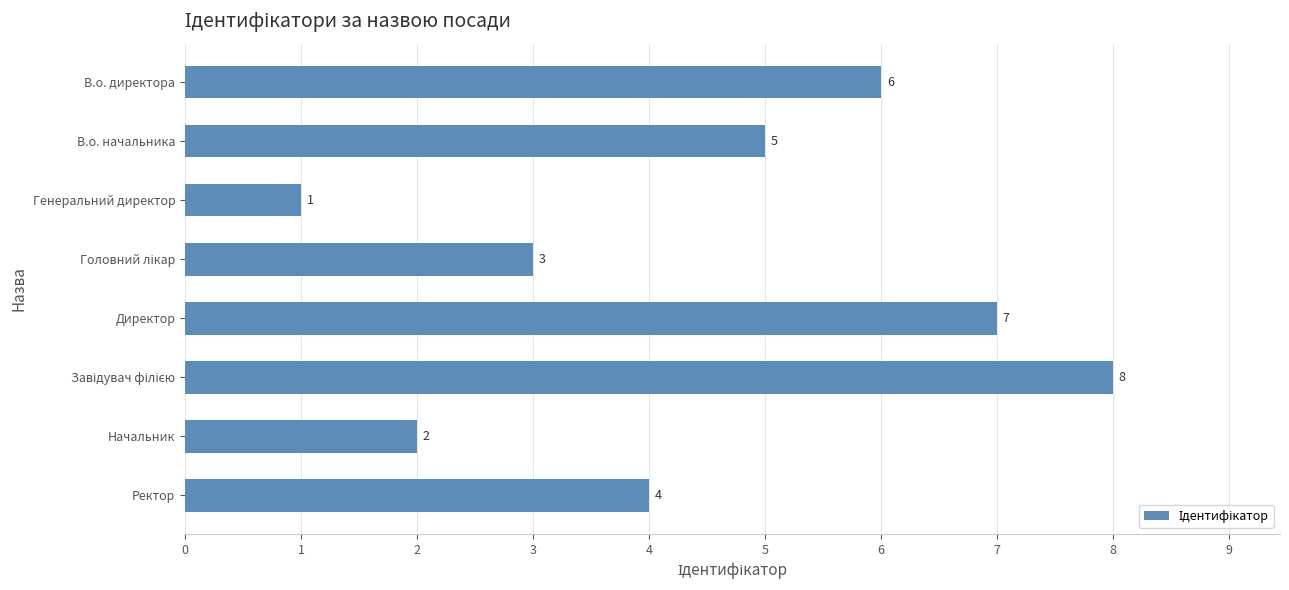

The value at В.о. начальника is 5. True or false?

True